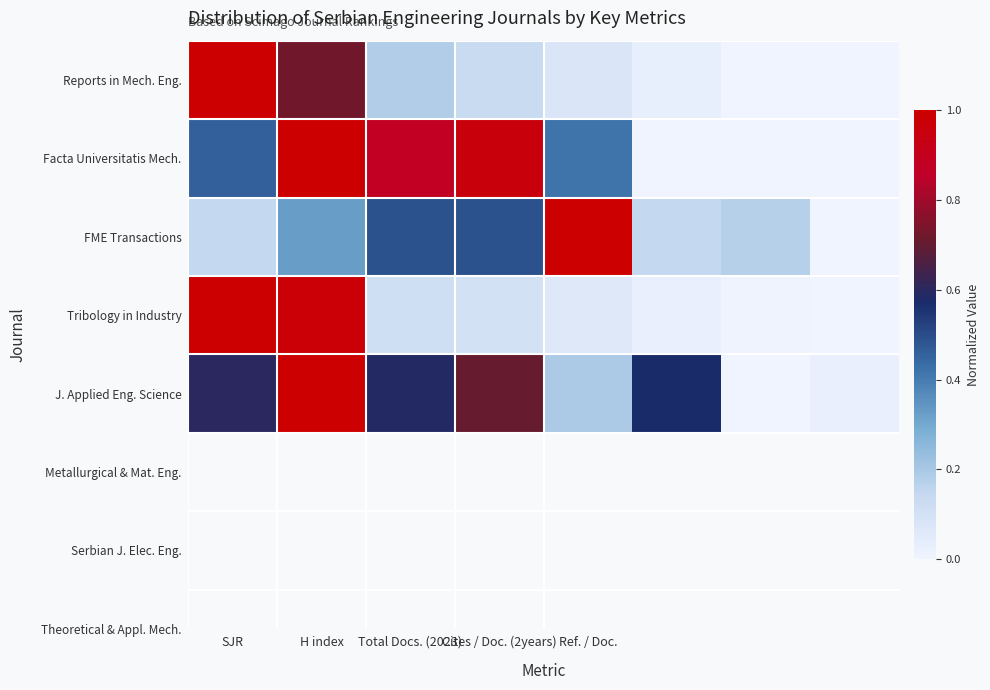

At which category is the sum across all series the highest?

H index